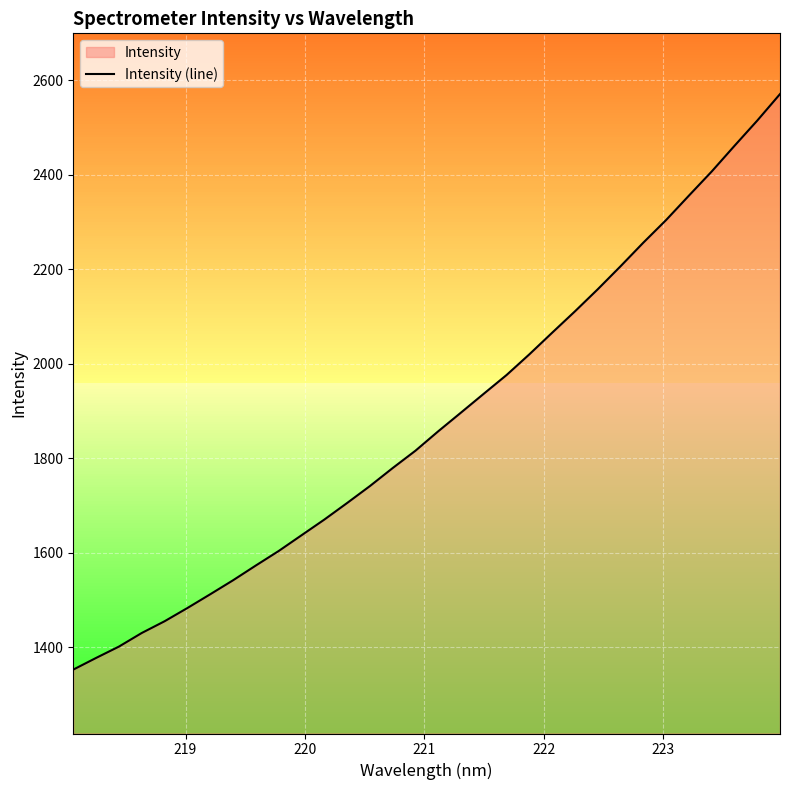

What is the maximum value for Intensity (line)?

2570.4